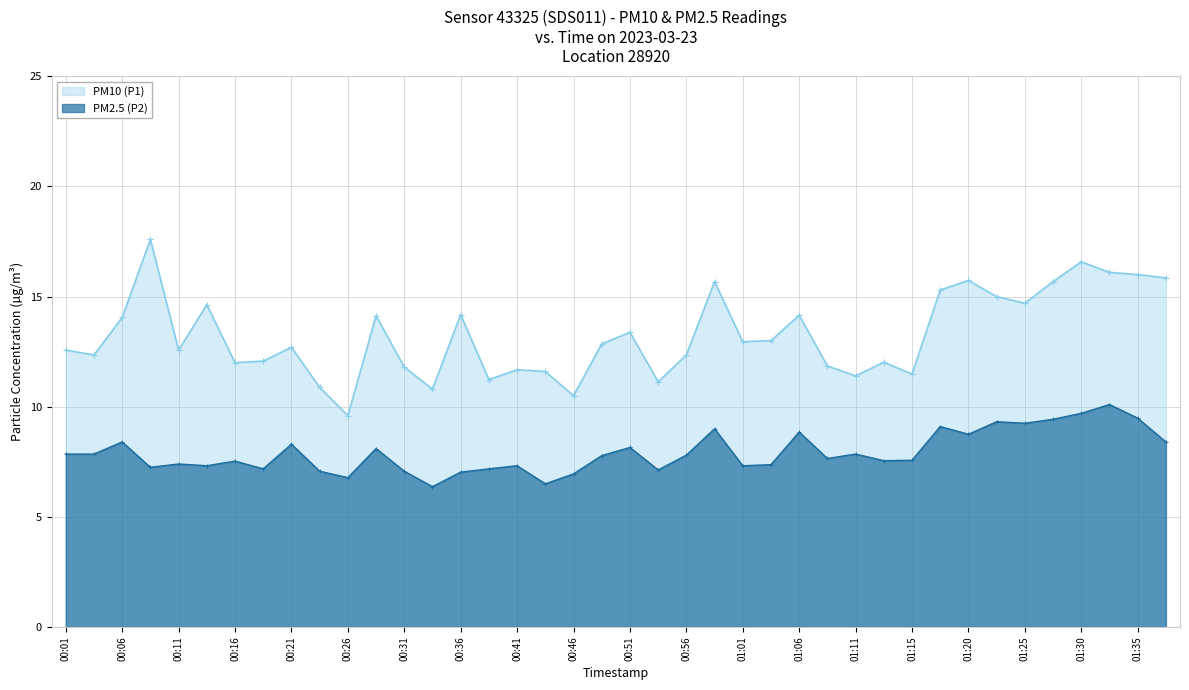

Is the value of PM2.5 (P2) at 01:28 greater than the value of PM10 (P1) at 01:20?

No